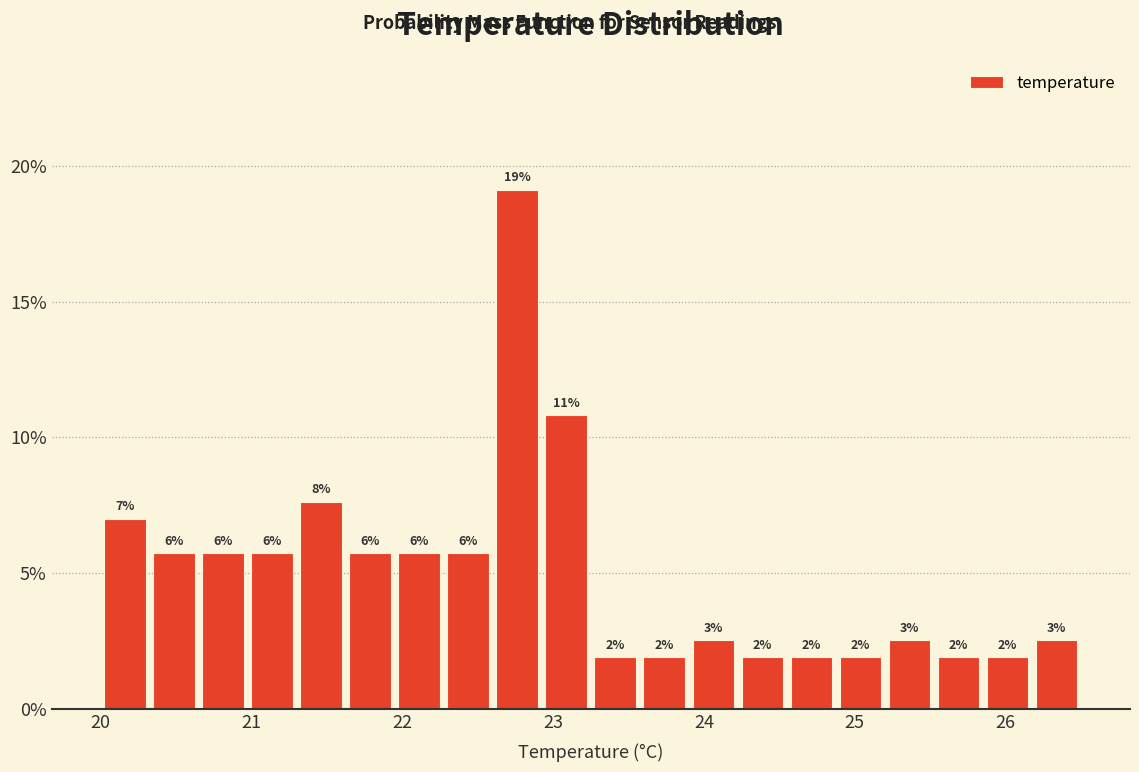

Read against the x-axis, roughly where is the centre of the tallest bar?

22.8